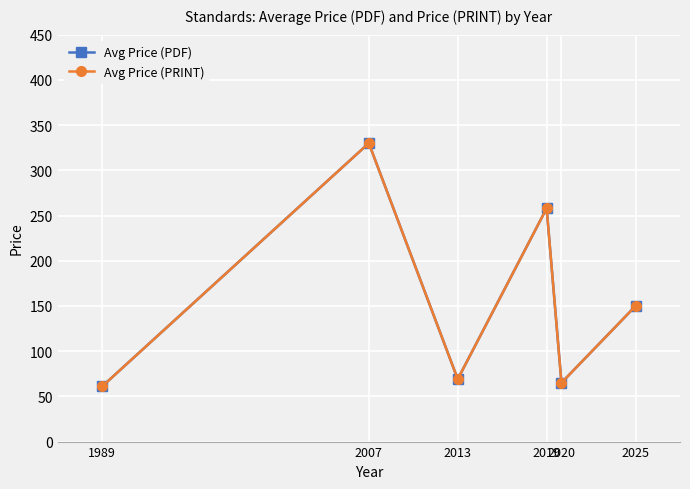

True or false: Avg Price (PRINT) and Avg Price (PDF) cross at least once.

False